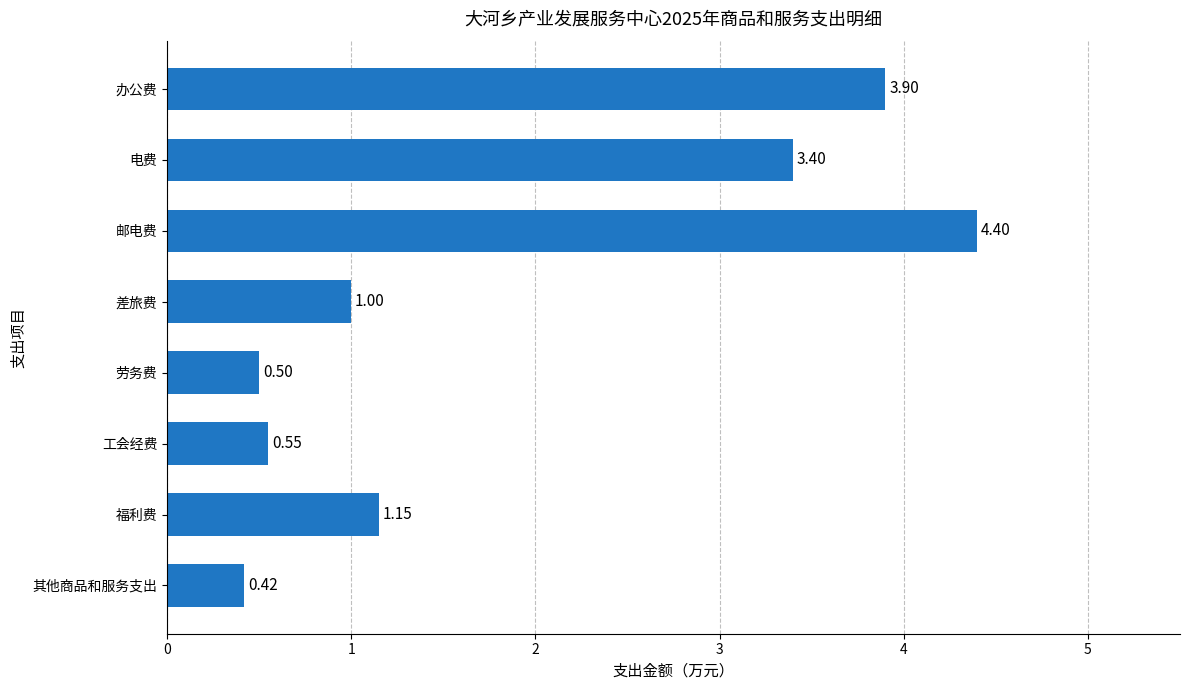

List the labels in order of value, largest first.

邮电费, 办公费, 电费, 福利费, 差旅费, 工会经费, 劳务费, 其他商品和服务支出